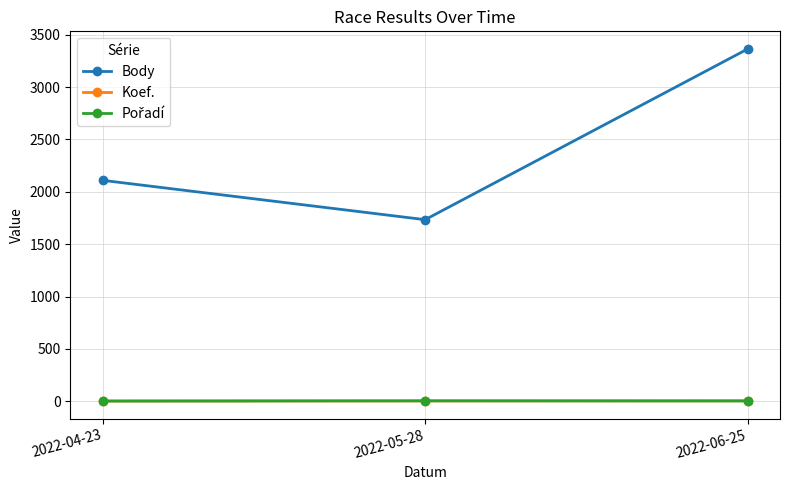

How many series are shown in this chart?

3